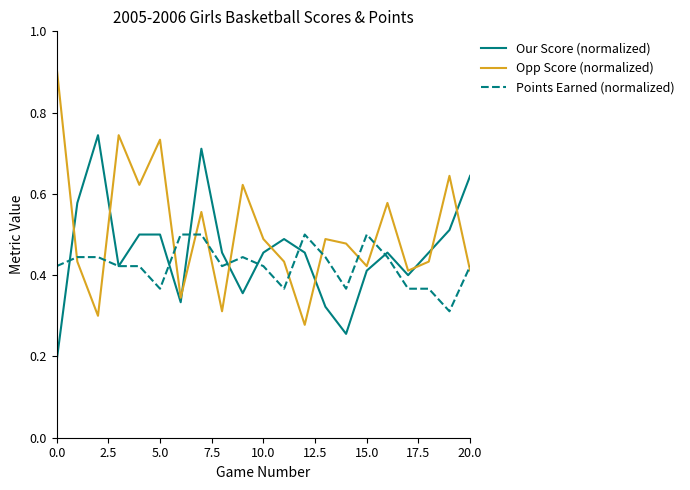

At how many categories does at least one series exceed 0?

21